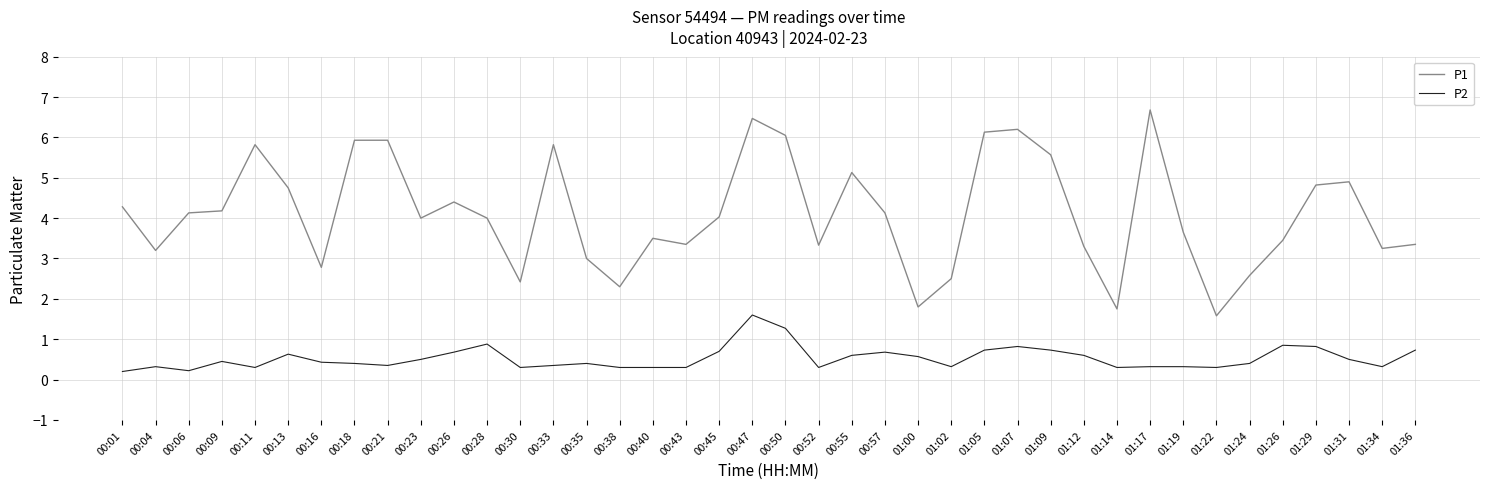

What is the average value of the P2 series?

0.5